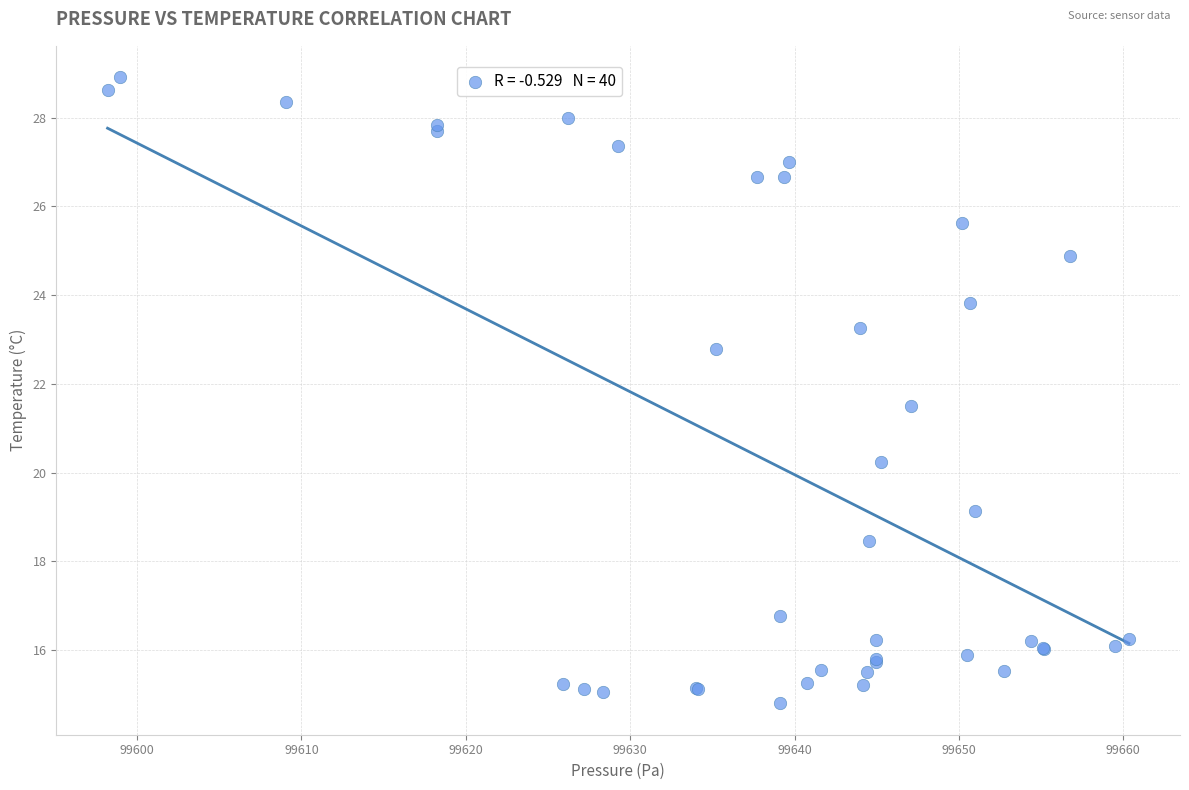

What Y value in the scatter plot is closest to 21?

21.5